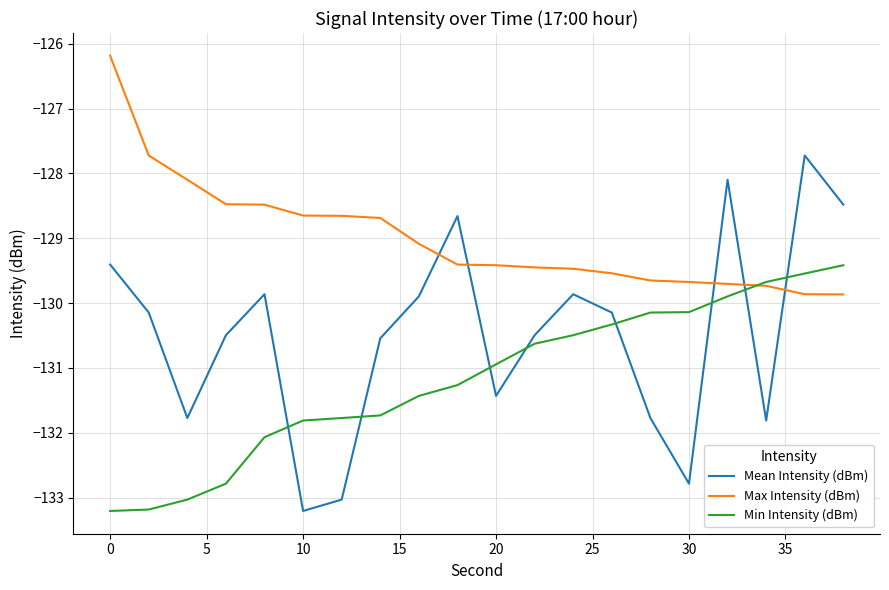

Rank the series by their maximum value, from highest to lowest.

Max Intensity (dBm), Mean Intensity (dBm), Min Intensity (dBm)